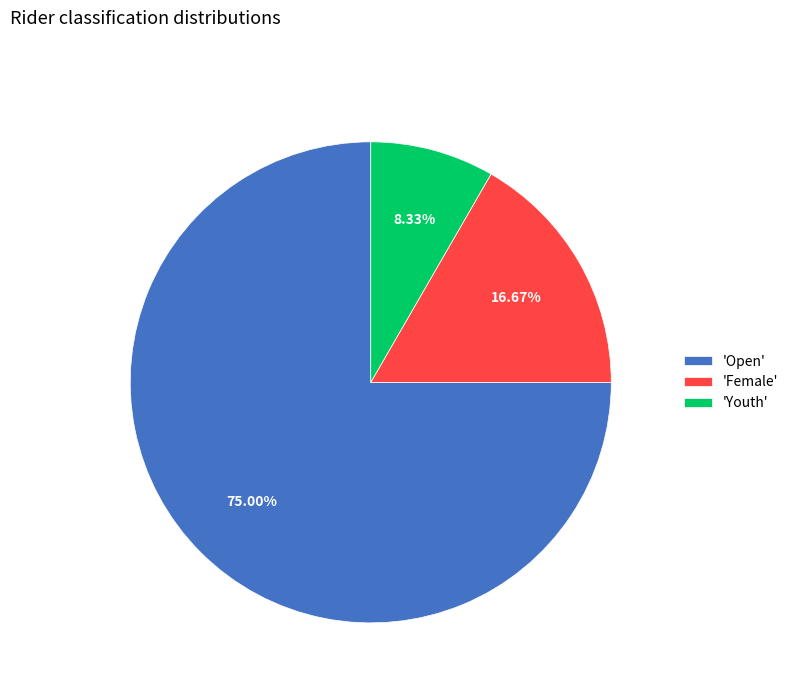

How many slices are in this pie chart?

3